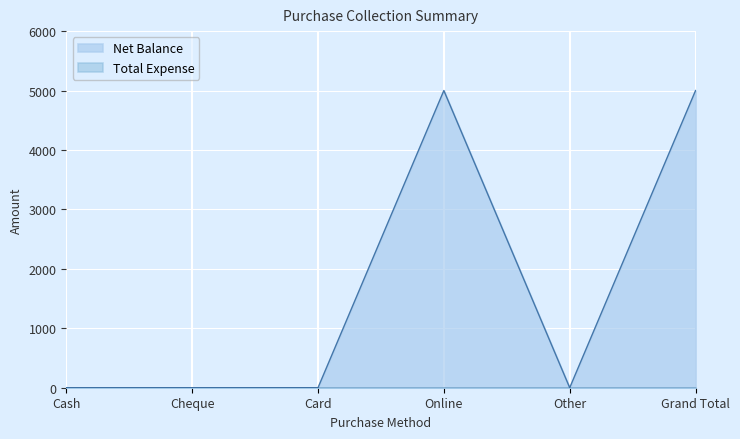

Between Cash and Cheque, which is larger?

Cash